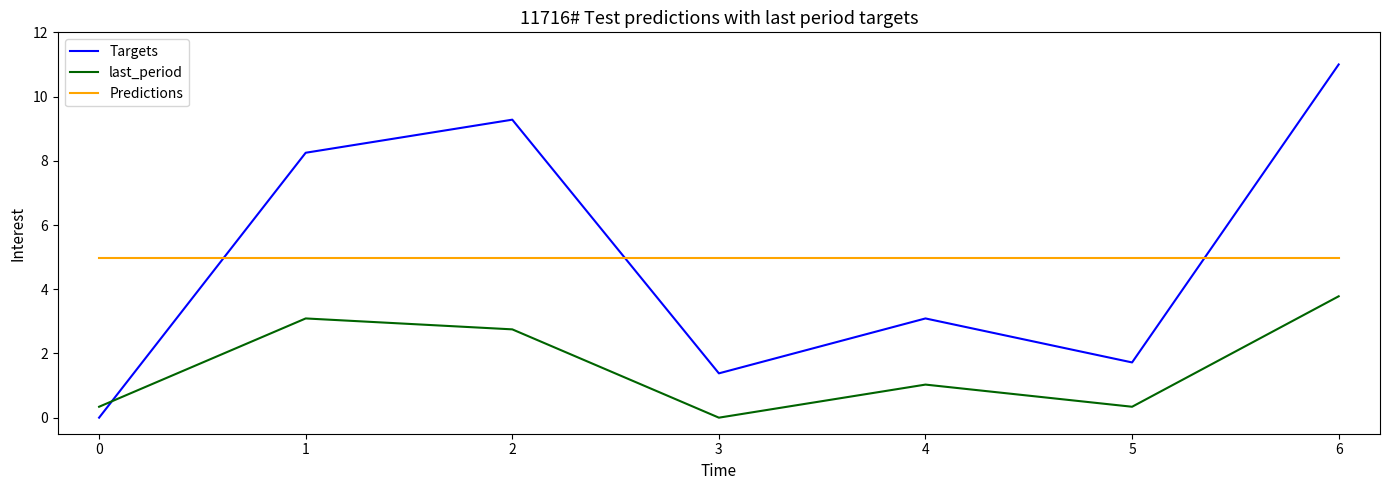

List the series in order of their peak value, highest first.

Targets, Predictions, last_period